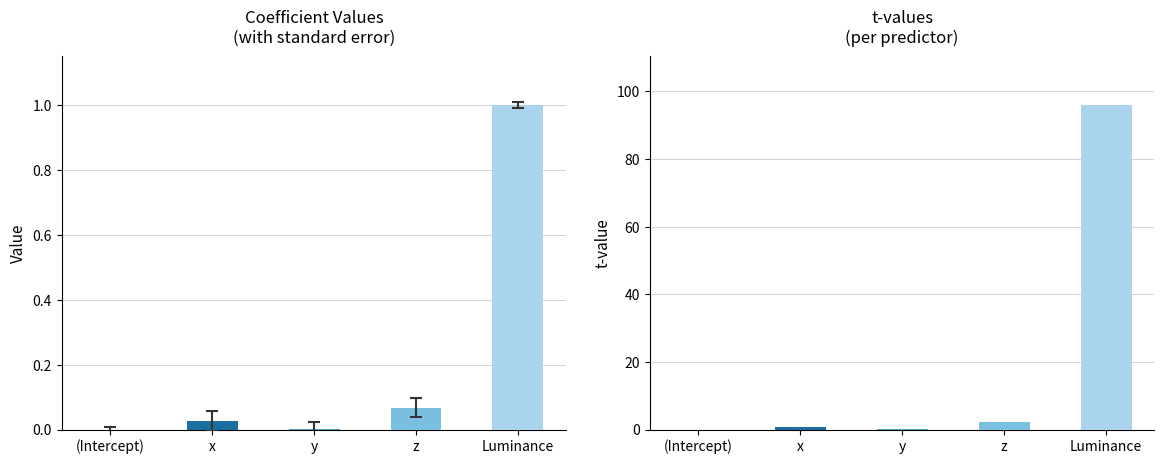

Are the bars horizontal?

No